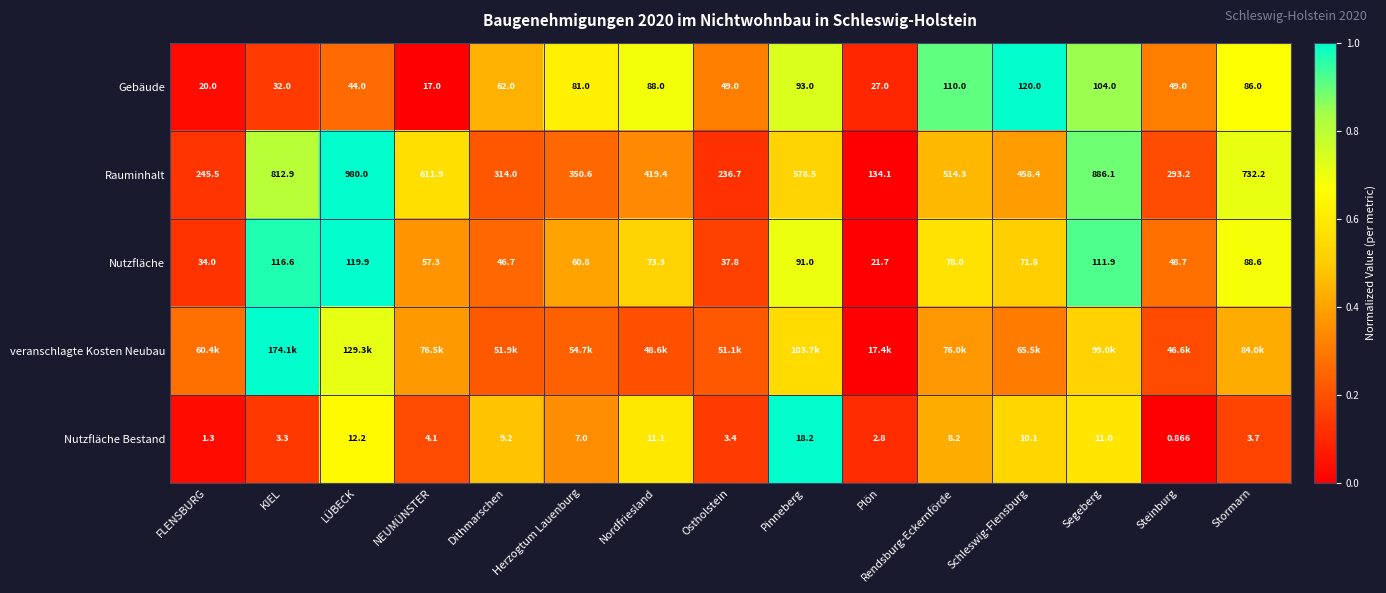

At which label does Rauminhalt reach its peak?

LÜBECK